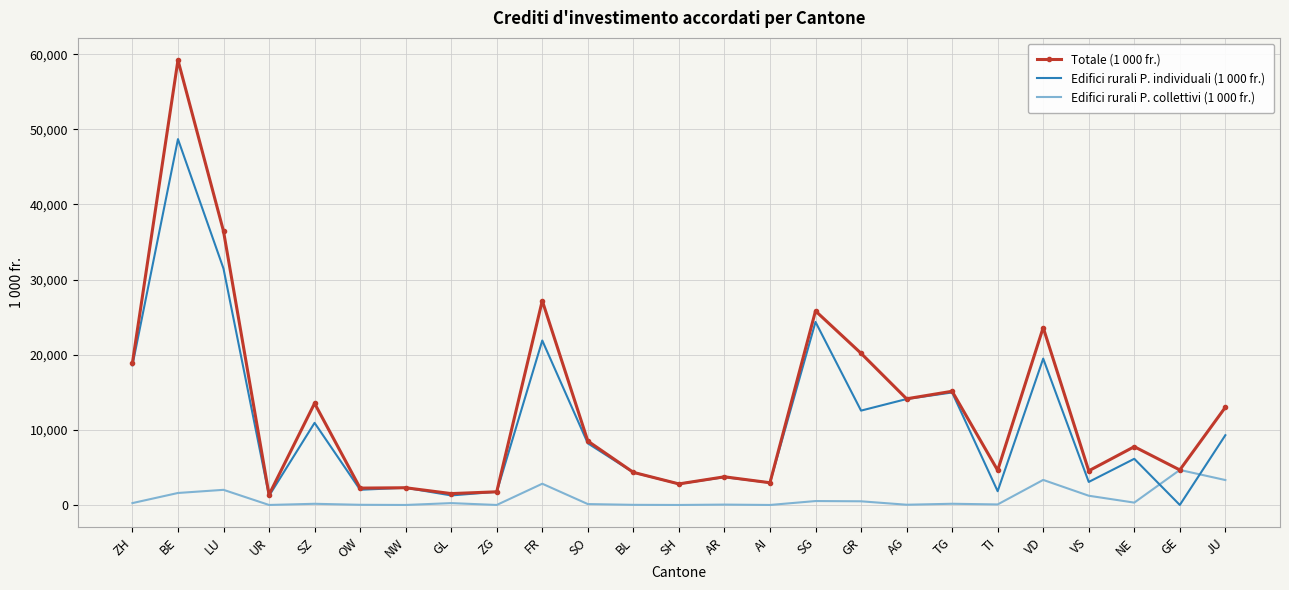

What is the difference between the highest and lowest values at JU?

9688.0